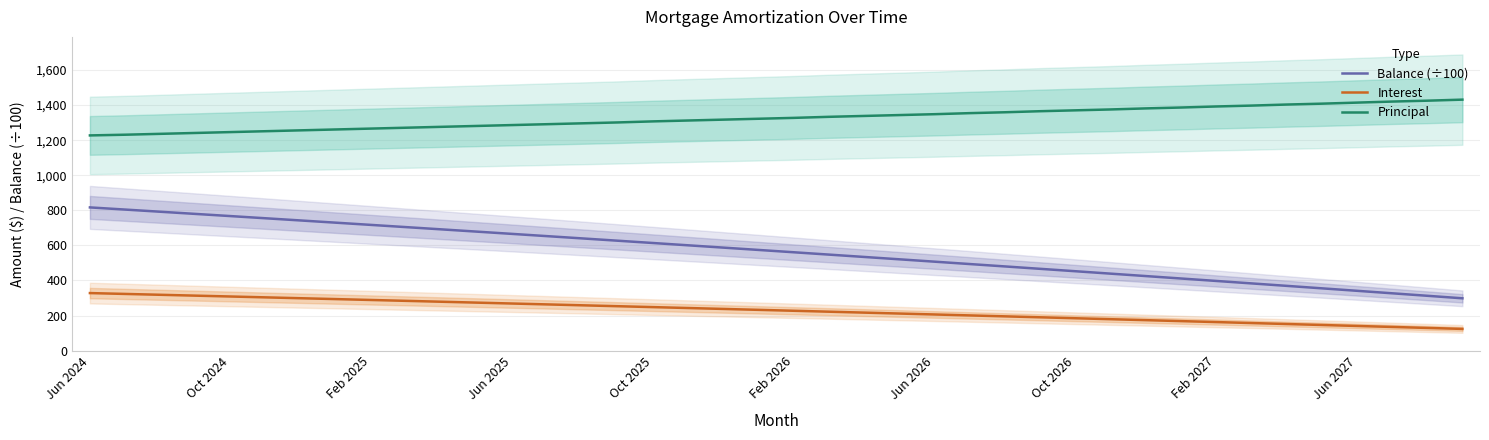

The Principal series shows 1414.0 at Jun 2027. True or false?

True